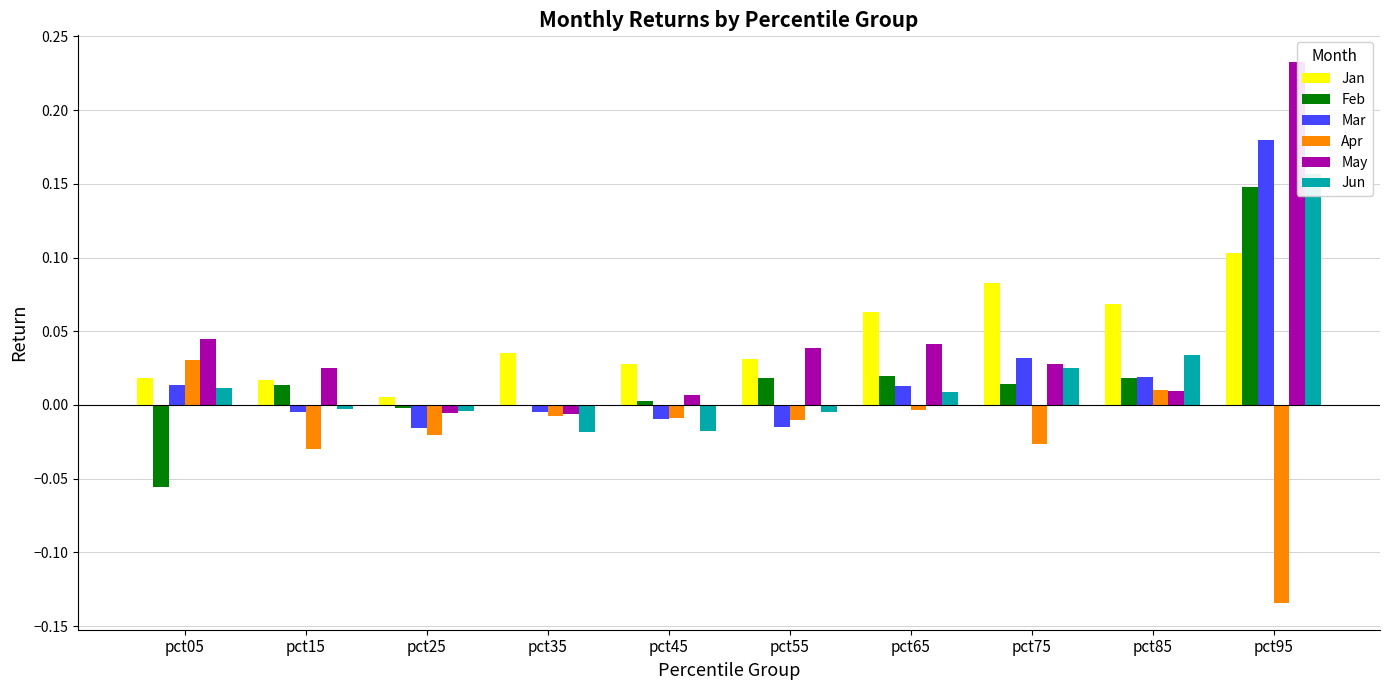

How many values in the Apr series are below 0?

8